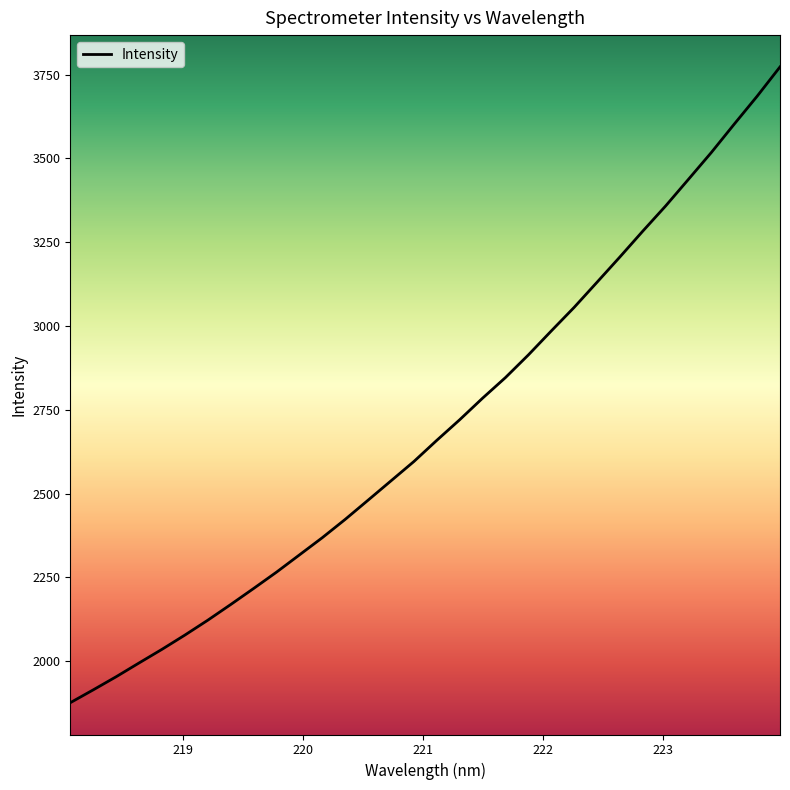

How many values exceed 2659?

16